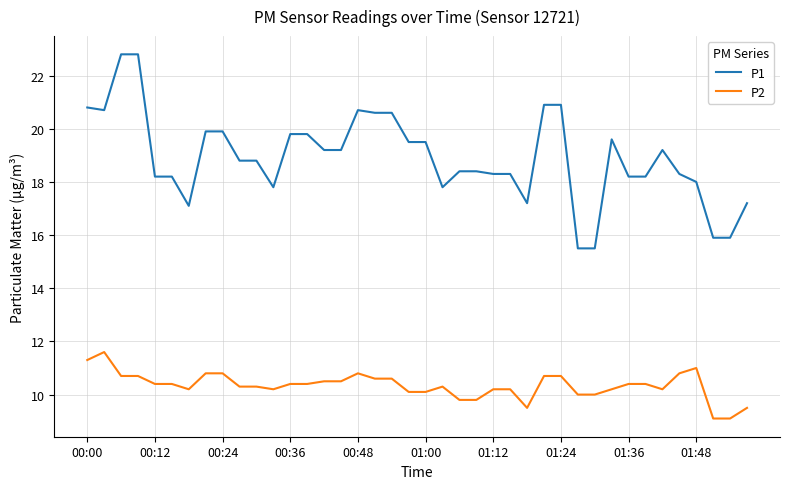

What is the maximum value shown in the chart?

22.8